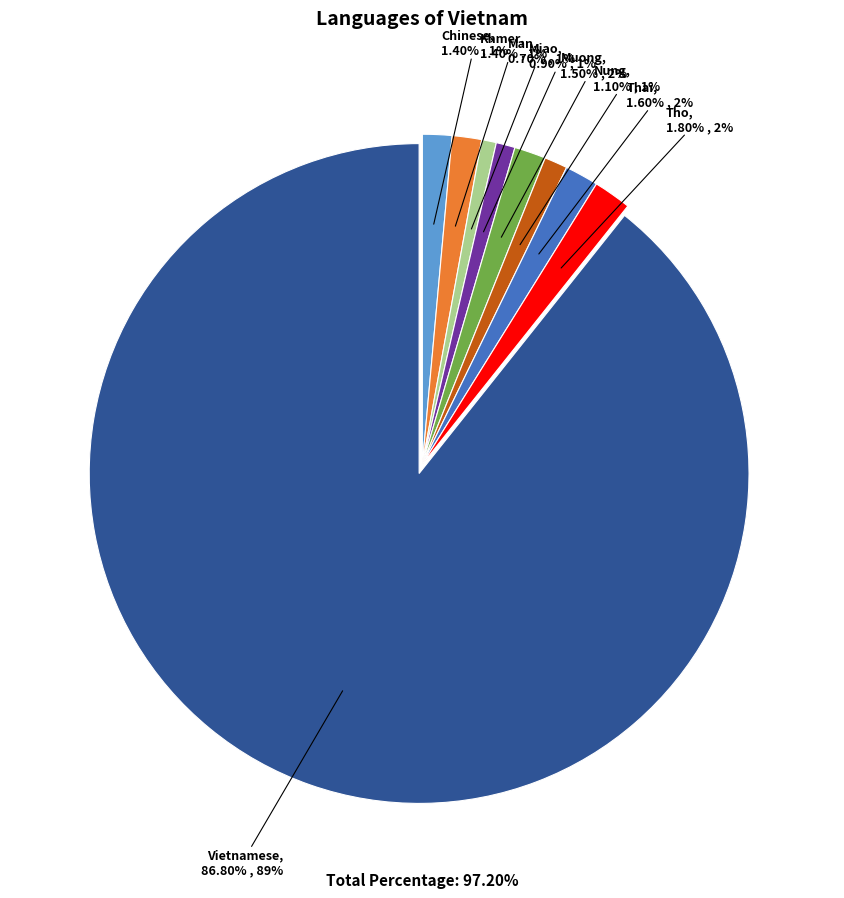

To the nearest percent, what is the combined percentage of Khmer and Nung?

3%